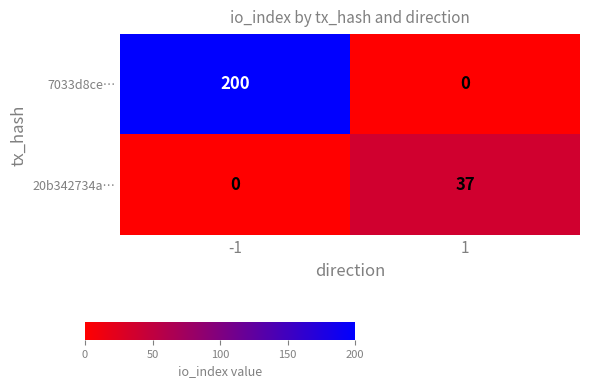

What is the maximum value shown in the chart?

200